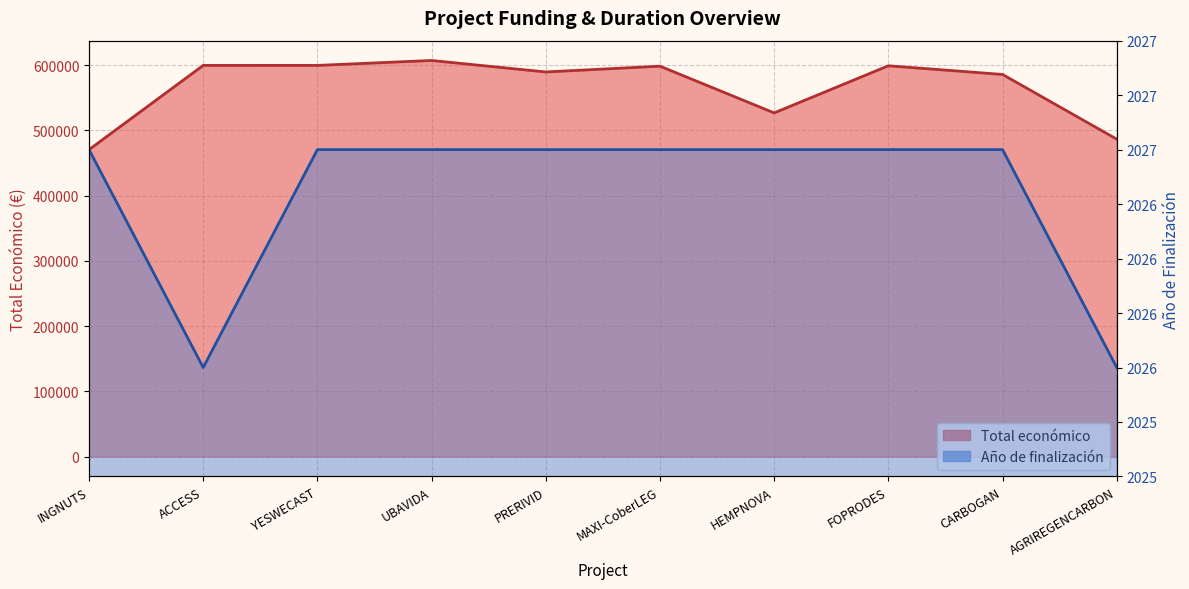

What is the label of the 10th point from the left?

AGRIREGENCARBON